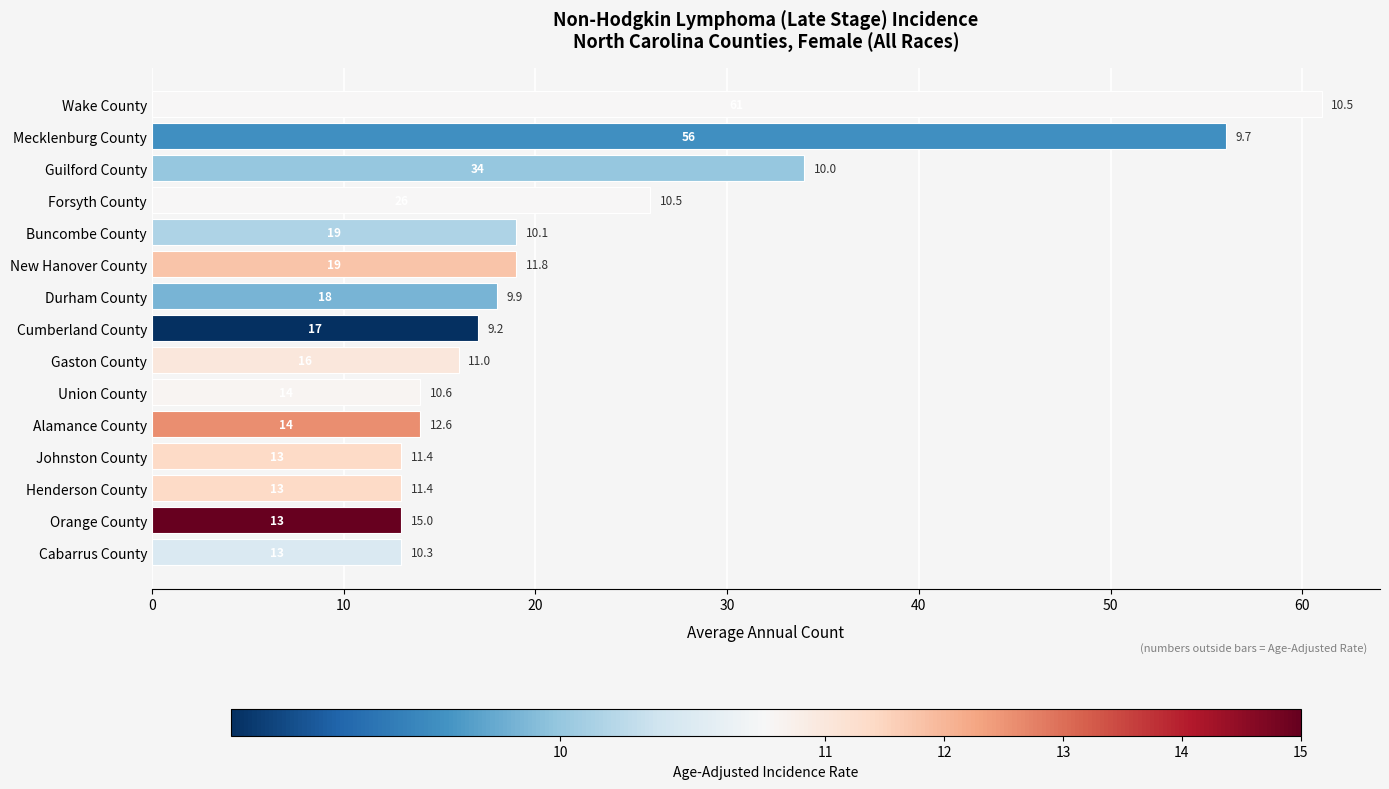

What is the average value?

23